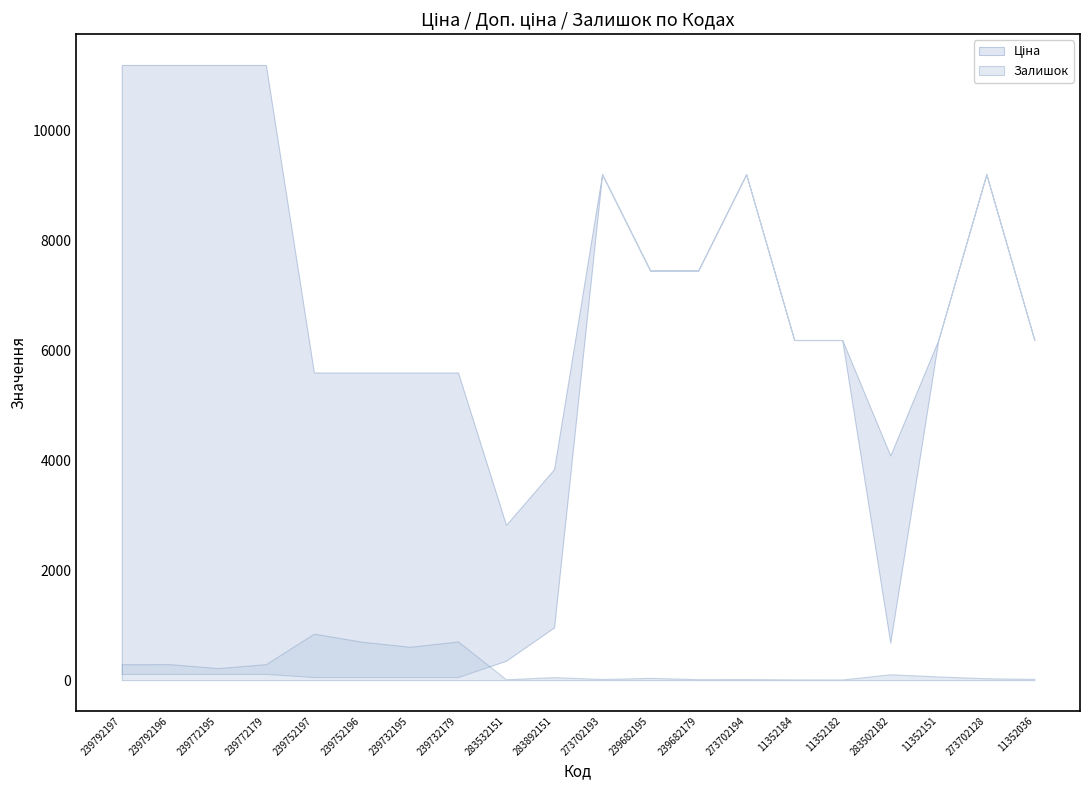

What is the value of the Ціна point at the 10th from the left?

958.4